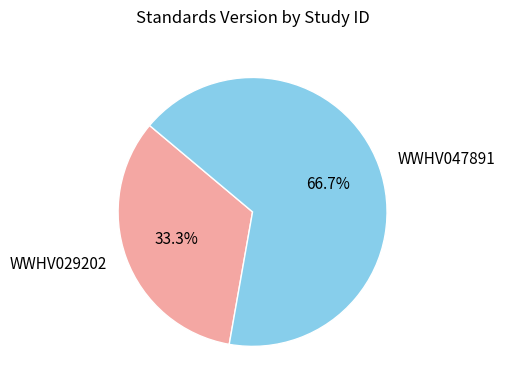

Which category has the smallest portion of the pie?

WWHV029202